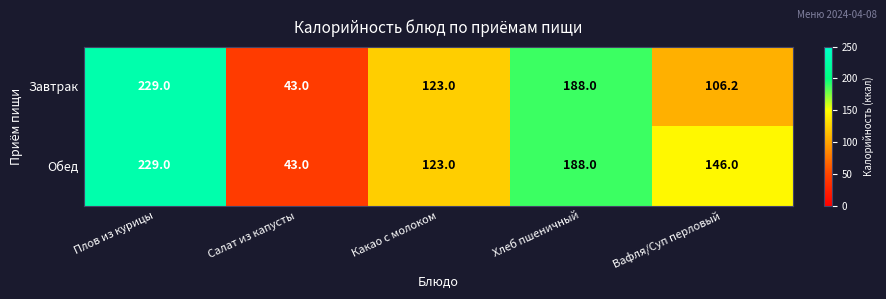

The value of Обед at Хлеб пшеничный is 105.3. True or false?

False